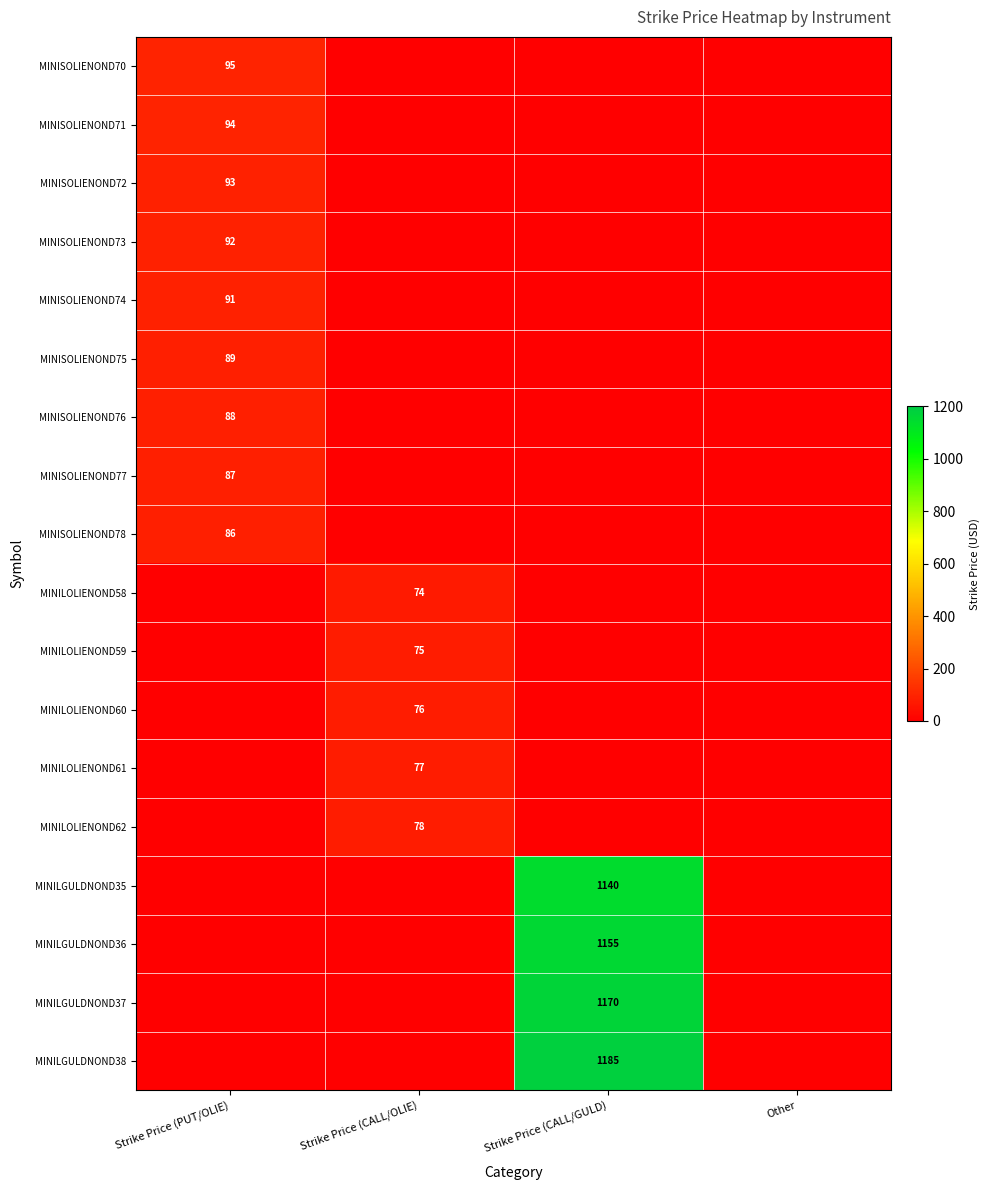

Is it true that MINISOLIENOND77 equals 87 at Strike Price (PUT/OLIE)?

True